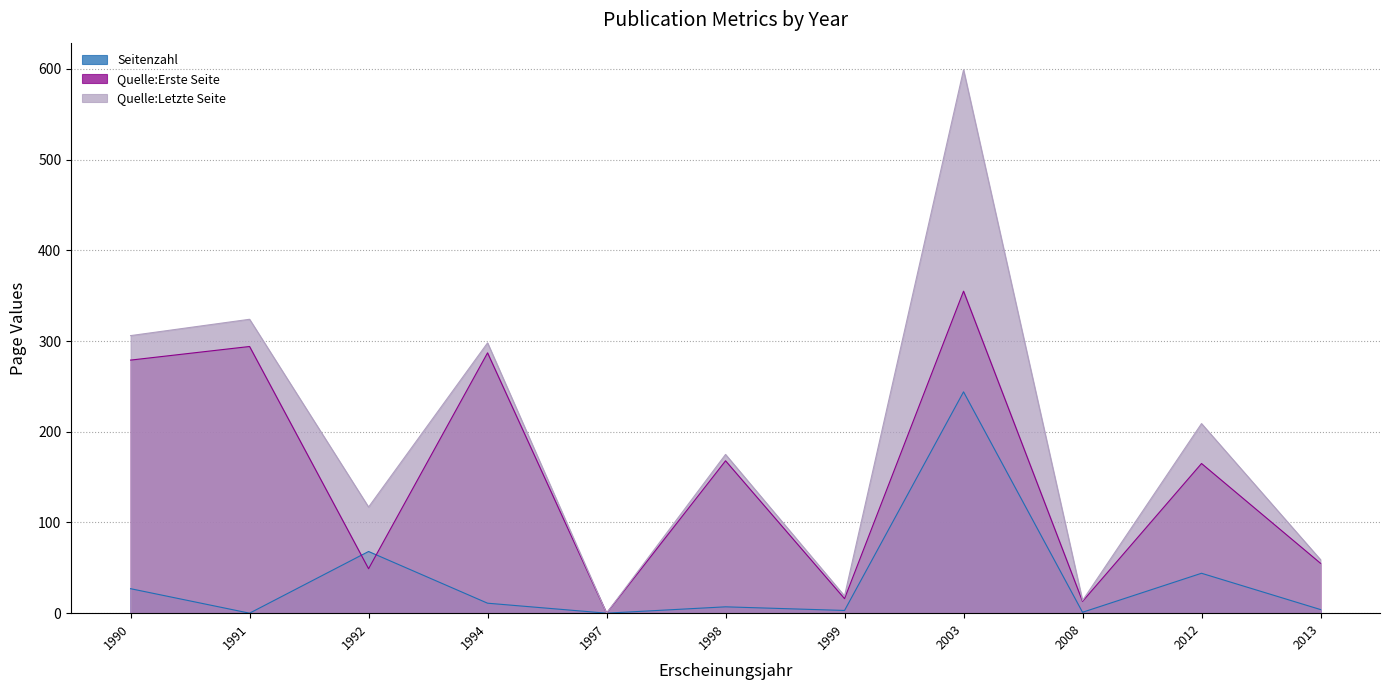

What are all the series names shown in the legend?

Seitenzahl, Quelle:Erste Seite, Quelle:Letzte Seite